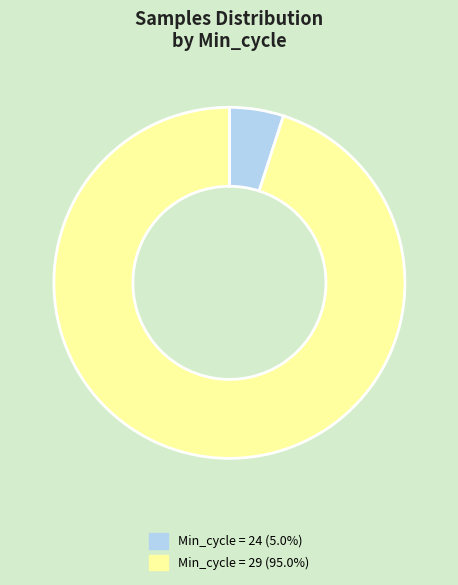

Is there any slice that represents more than half of the pie?

Yes